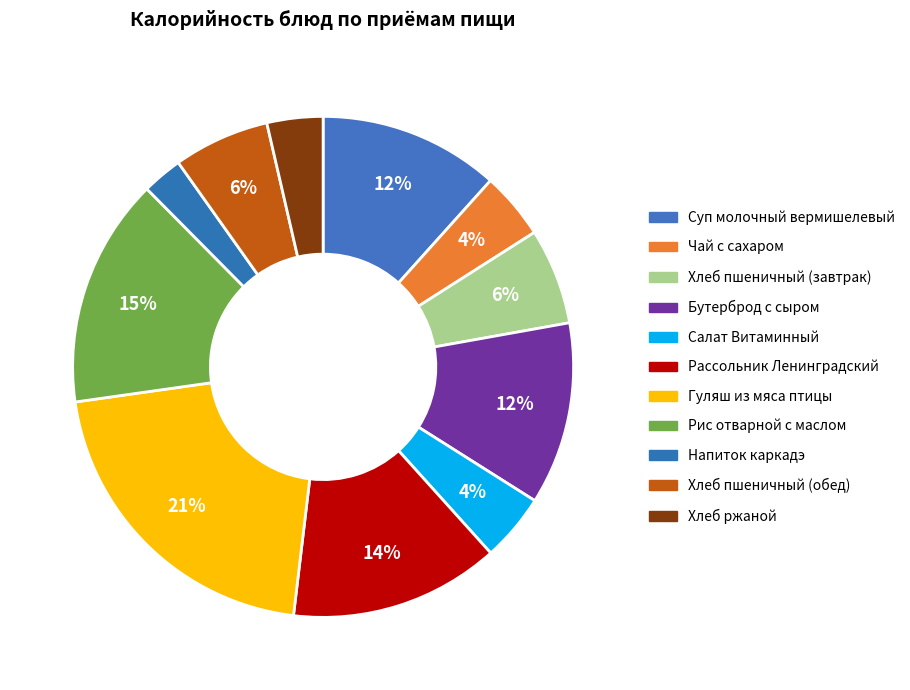

What percentage is NOT represented by Чай с сахаром?

95.7%